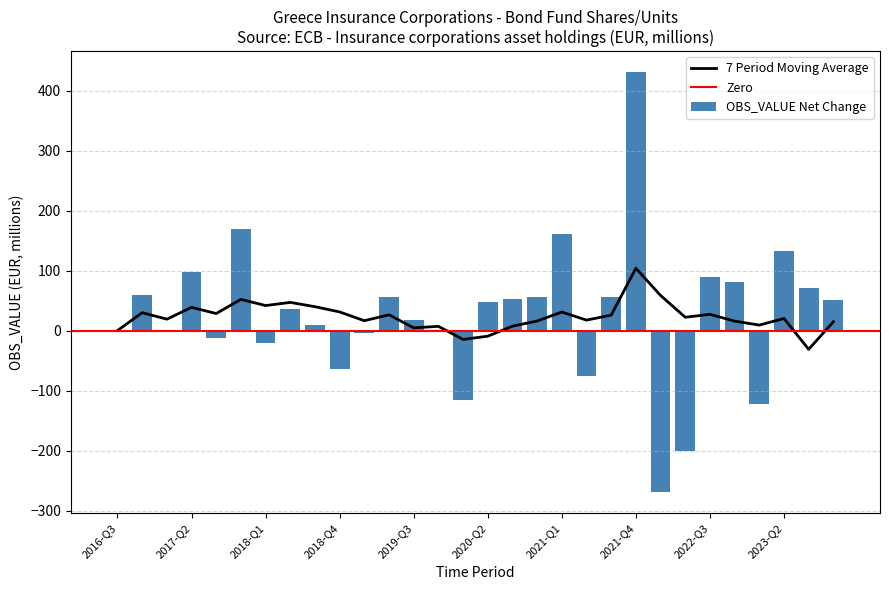

What is the lowest value of the 7 Period Moving Average series?

-31.2